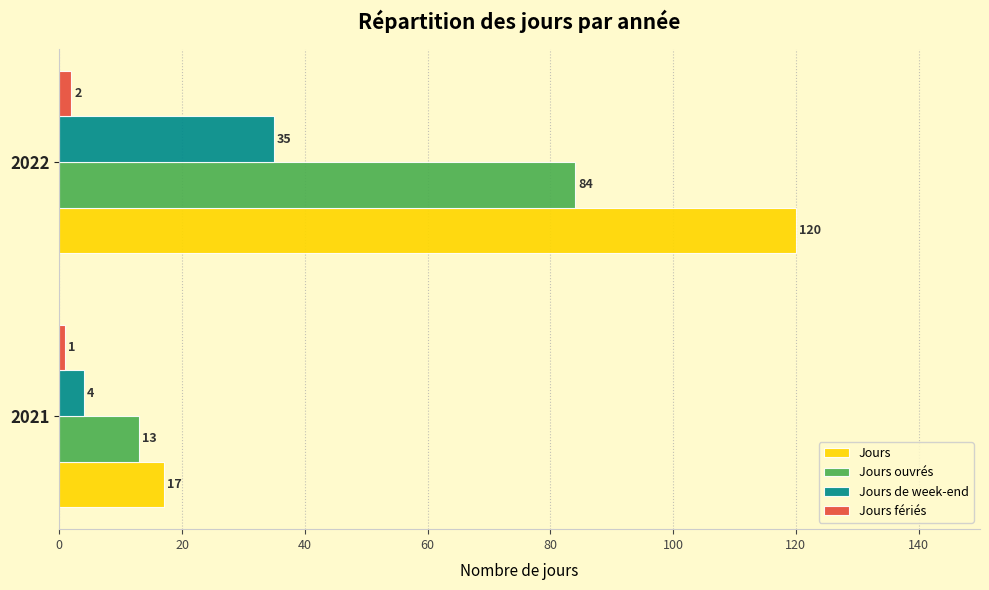

What is the sum of all Jours ouvrés values?

97